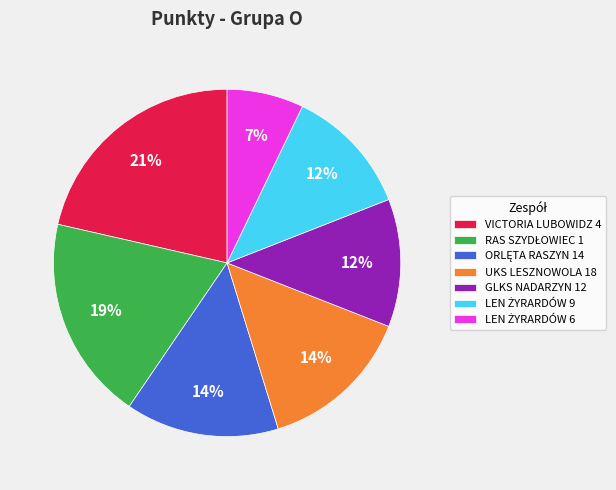

How many slices are in this pie chart?

7